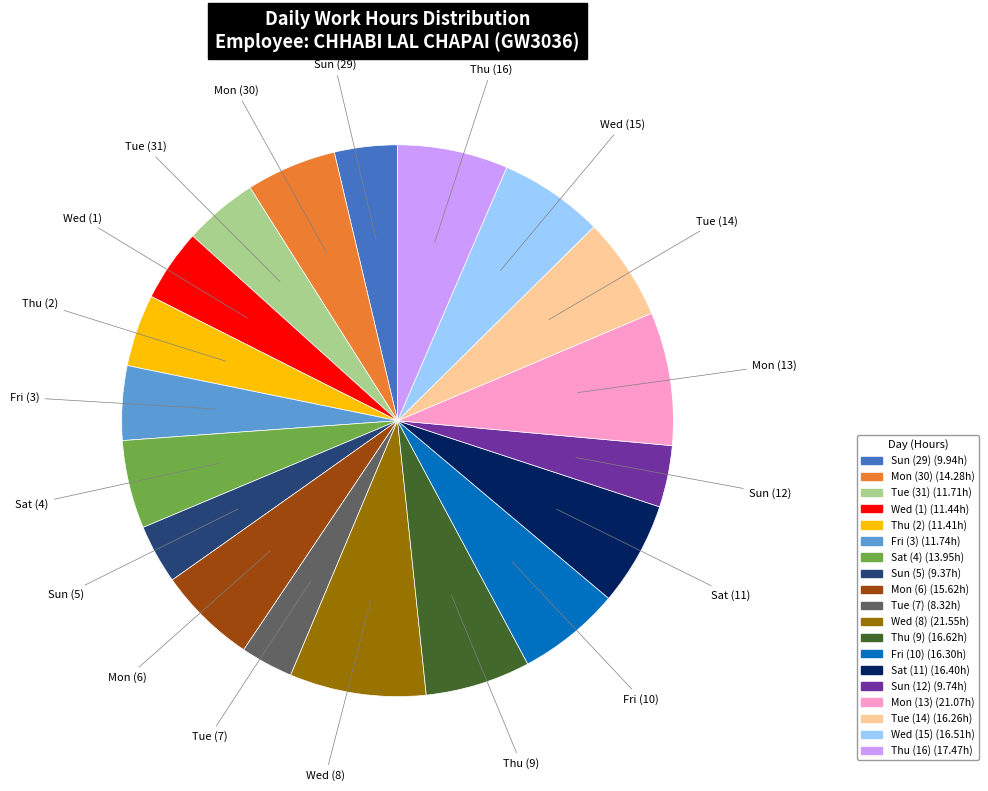

Between Wed (1) and Mon (6), which is larger?

Mon (6)